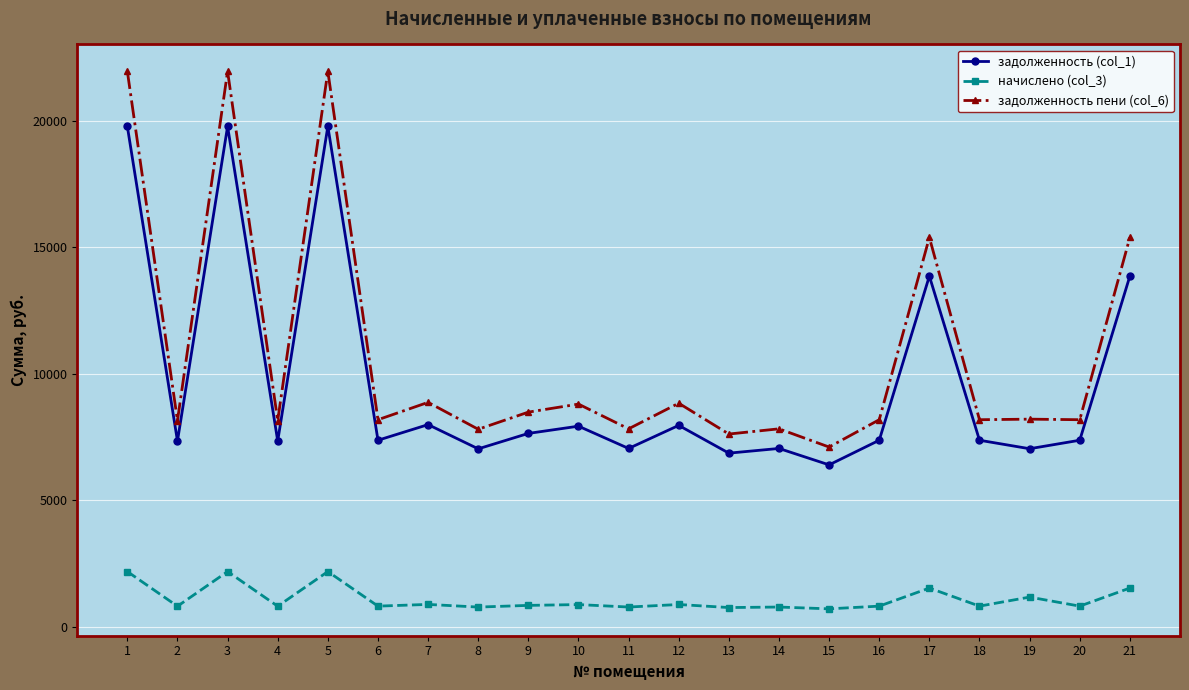

At which category does задолженность (col_1) reach its first local peak?

3